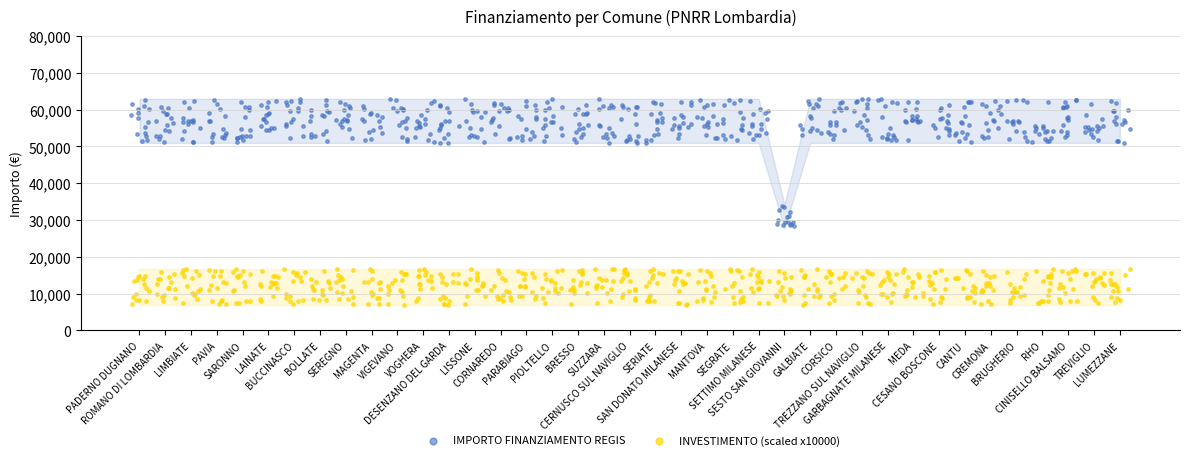

Which series contains the lowest Y value?

INVESTIMENTO (scaled x10000)